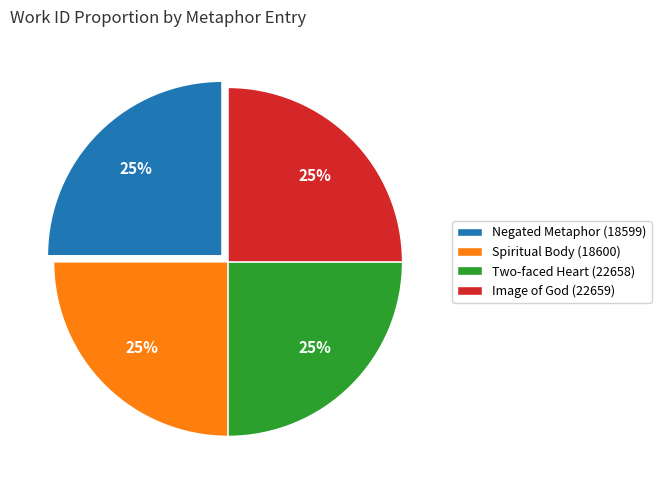

To the nearest percent, what portion does Image of God (22659) represent?

25%